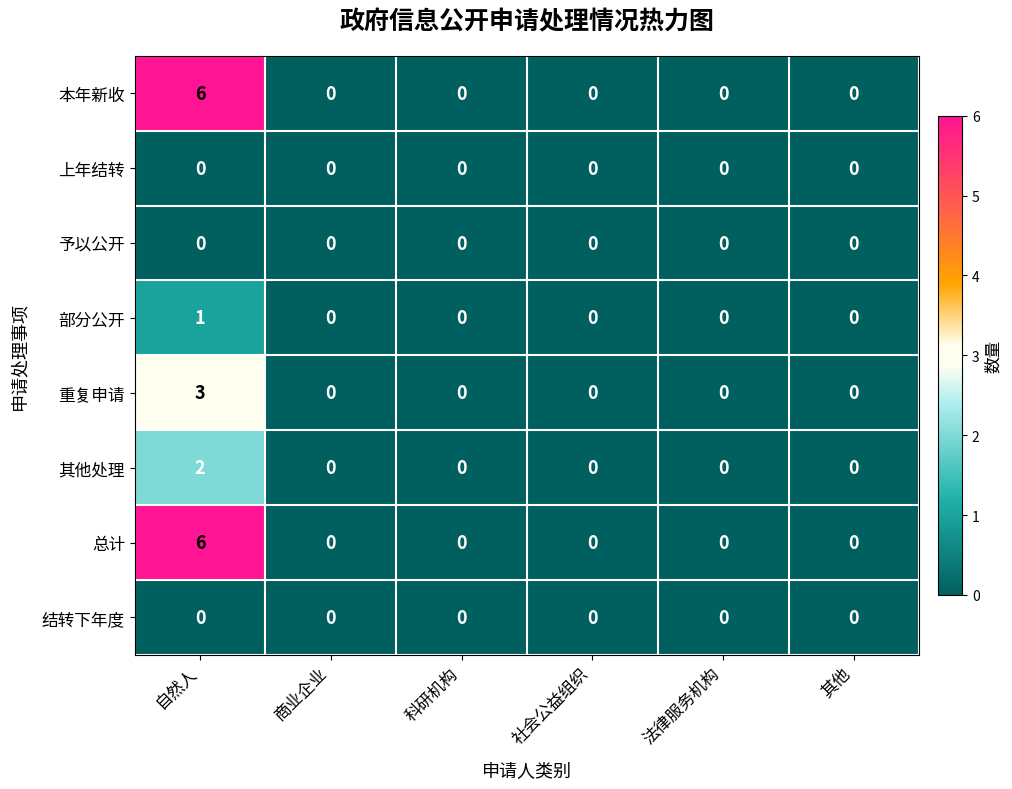

True or false: 总计 has a value of 3 at 社会公益组织.

False